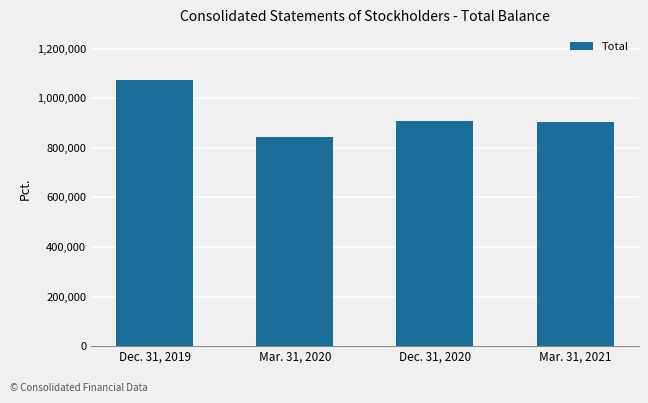

What is the sum of the values at Mar. 31, 2020 and Dec. 31, 2020?

1753787